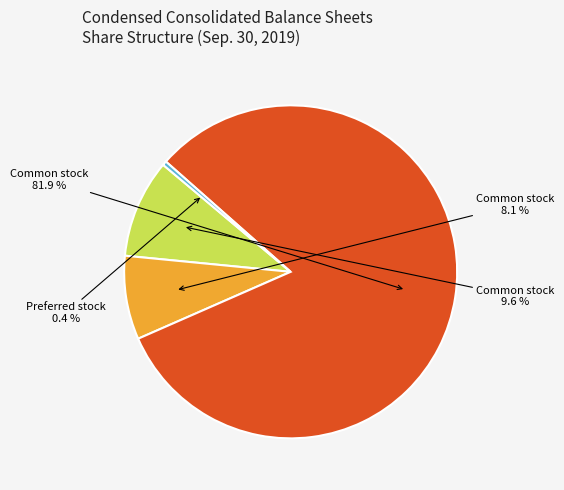

Count the number of slices in the pie.

4